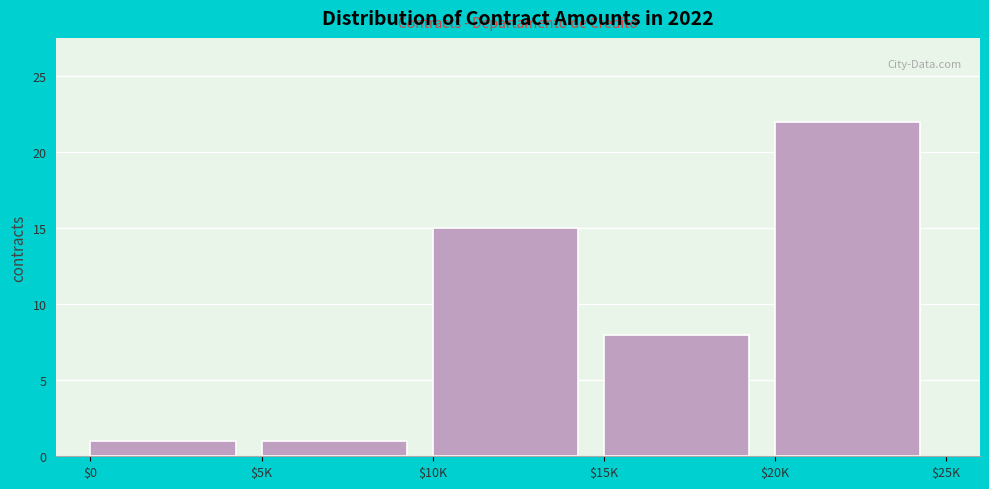

Reading left to right, extract all data points from this chart.

1	1	15	8	22